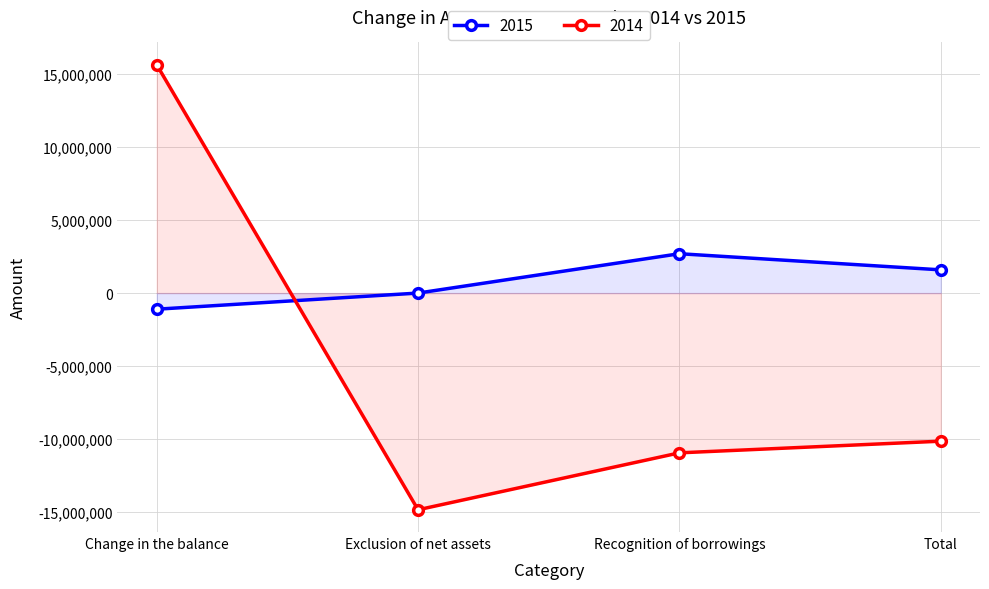

How many values in the 2015 series exceed 1590296?

1